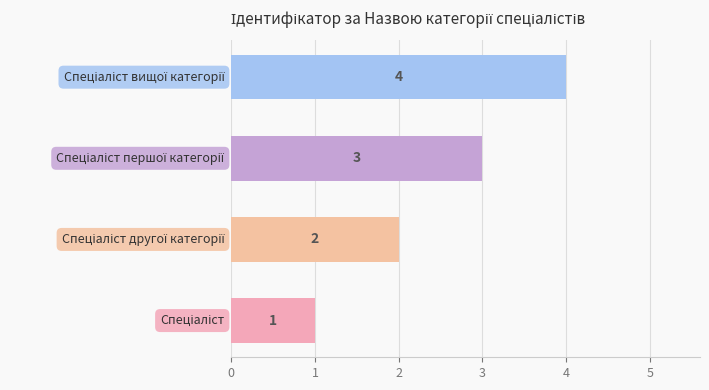

What is the difference between the maximum and minimum values?

3